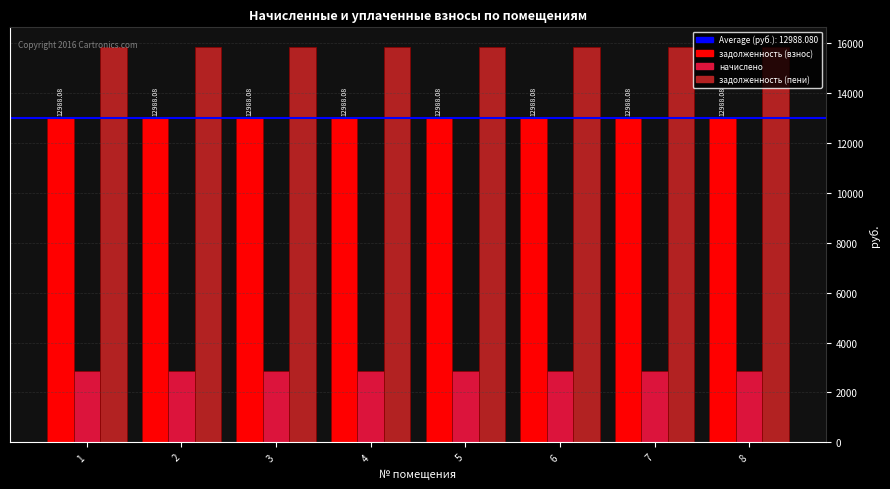

What is the value of the задолженность (пени) bar at the 3rd from the left?

15845.8